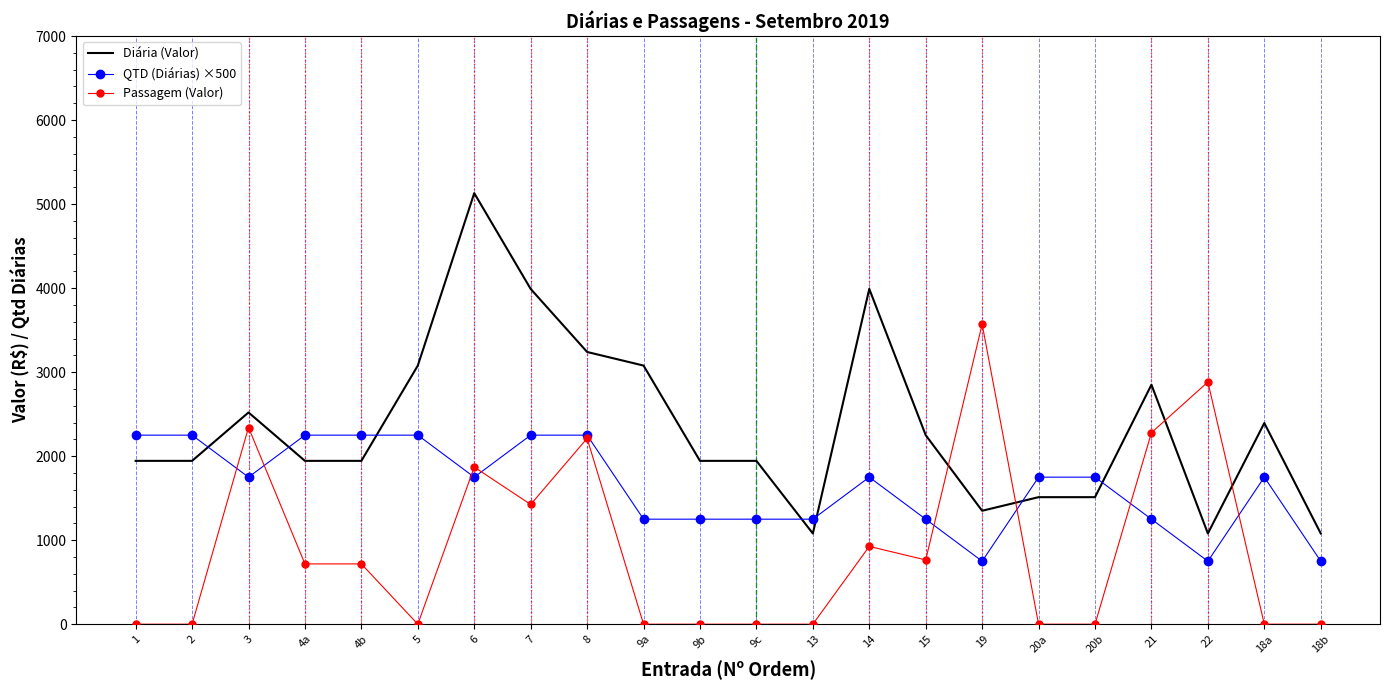

At which category is the sum across all series the highest?

6